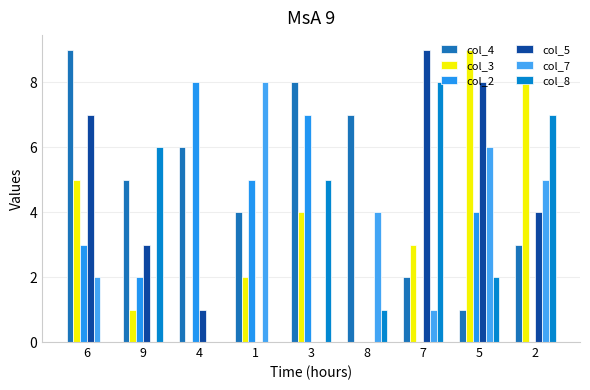

At which label is col_2 closest to 4?

5